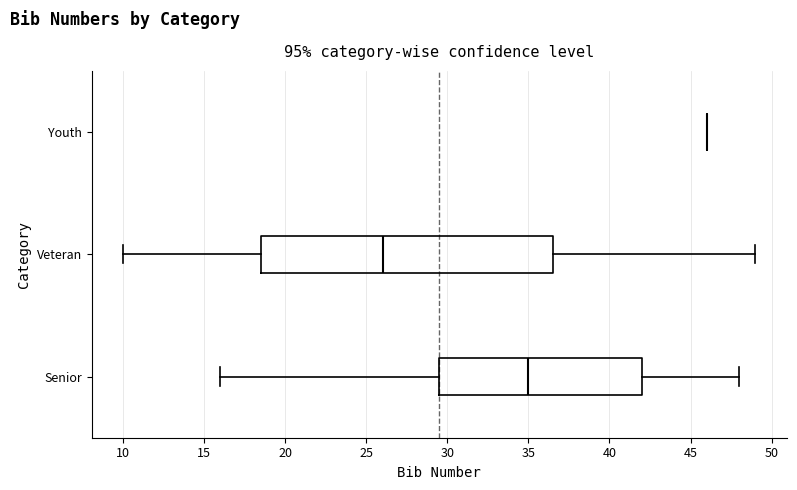

Where does the left whisker of the box for Senior end on the x-axis? The values are not printed on the chart, so give them approximately, as read against the axis.

16.0